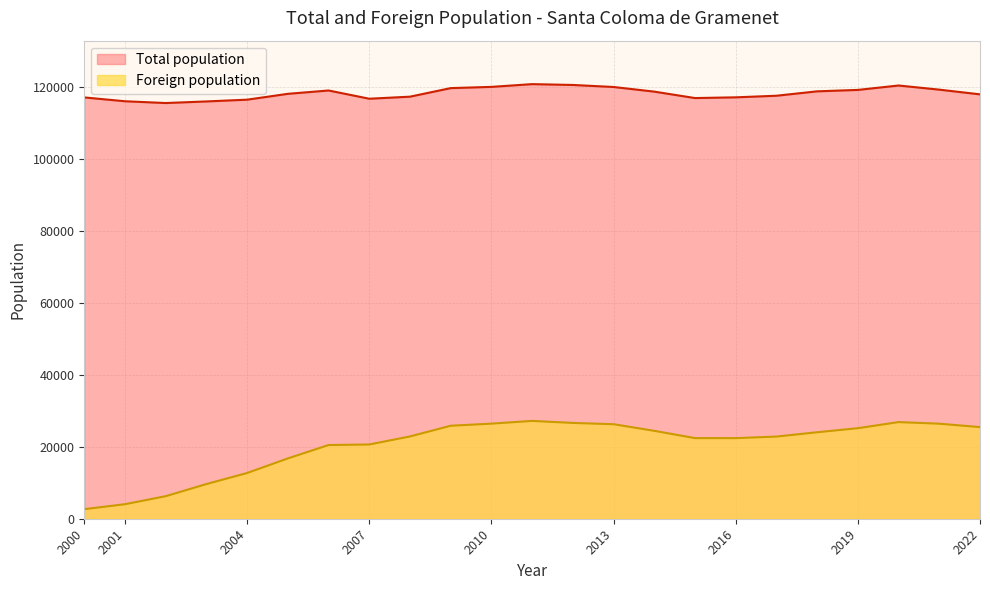

How many interior local valleys does the Total population series have?

3